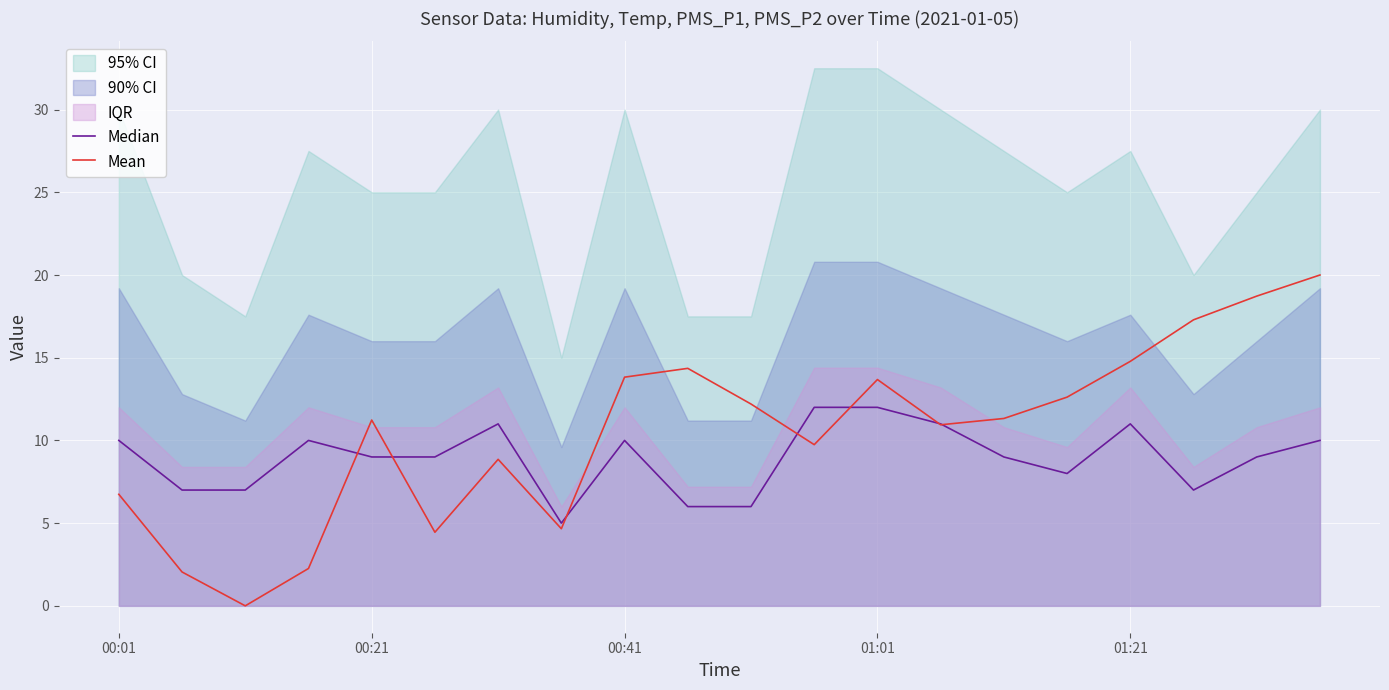

How many interior local peaks does the Mean series have?

4